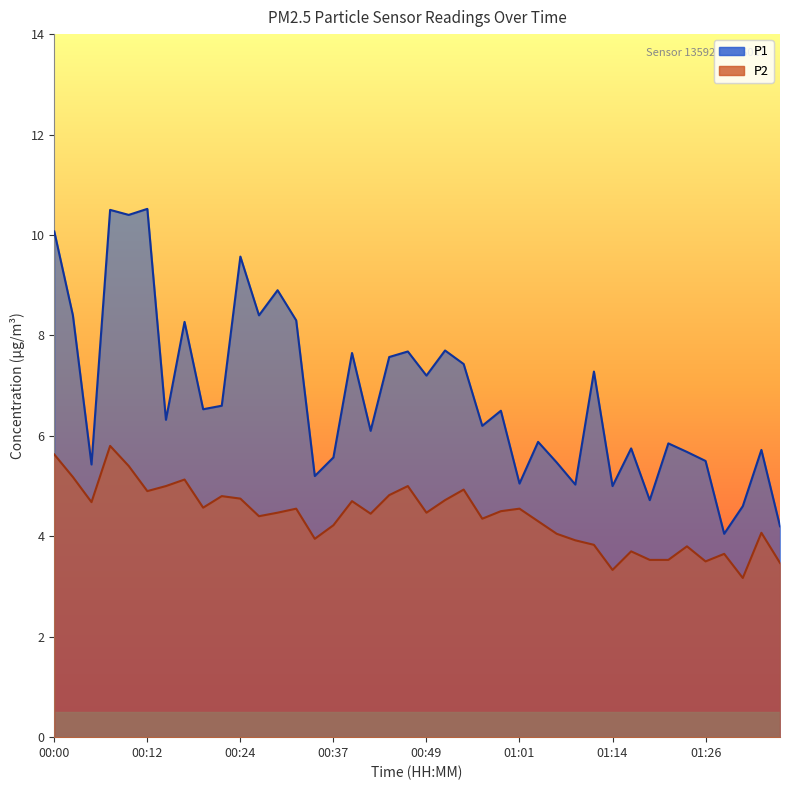

Which series has the largest range (max minus min)?

P1